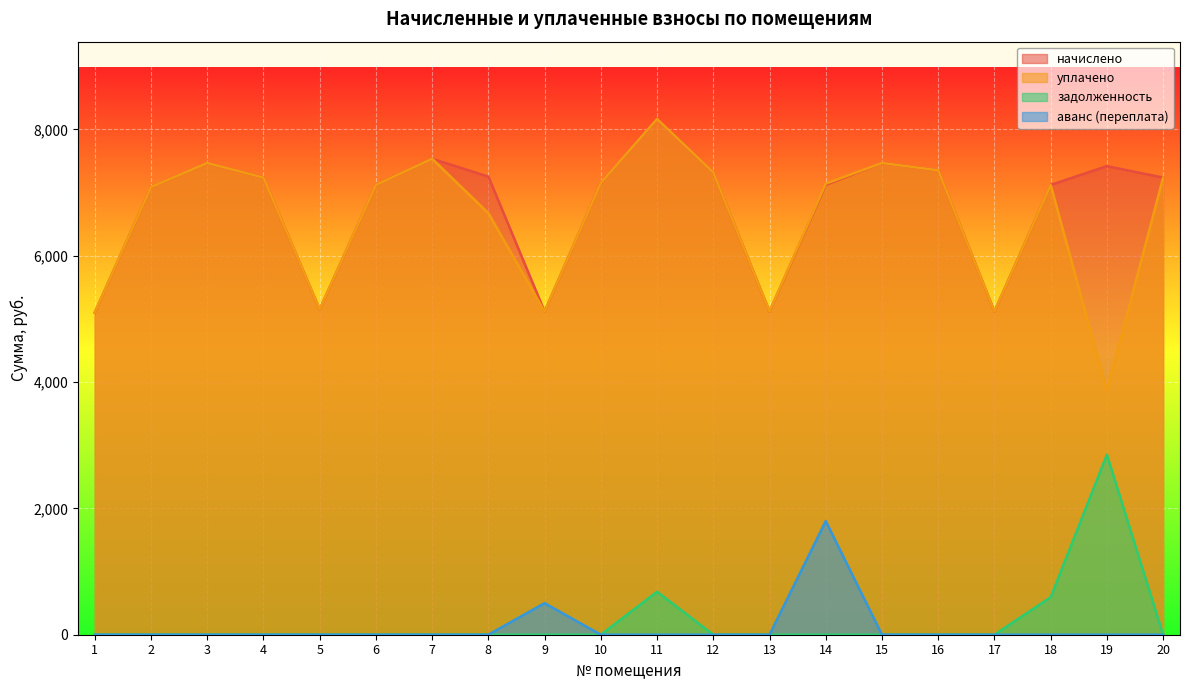

What is the difference between the highest and lowest values at 19?

7418.9